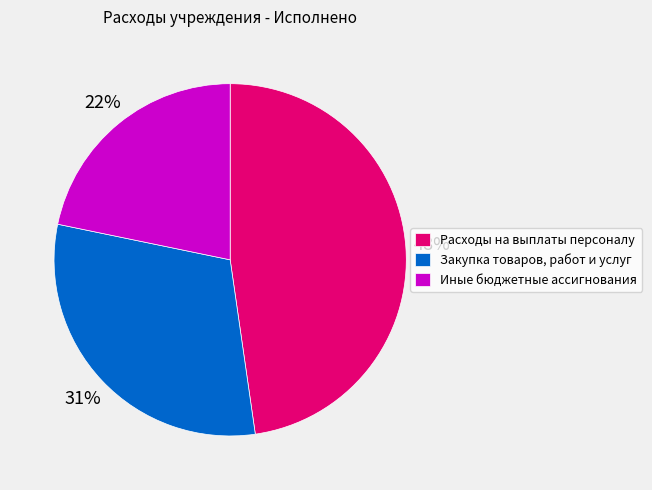

Is Закупка товаров, работ и услуг the majority of the pie?

No